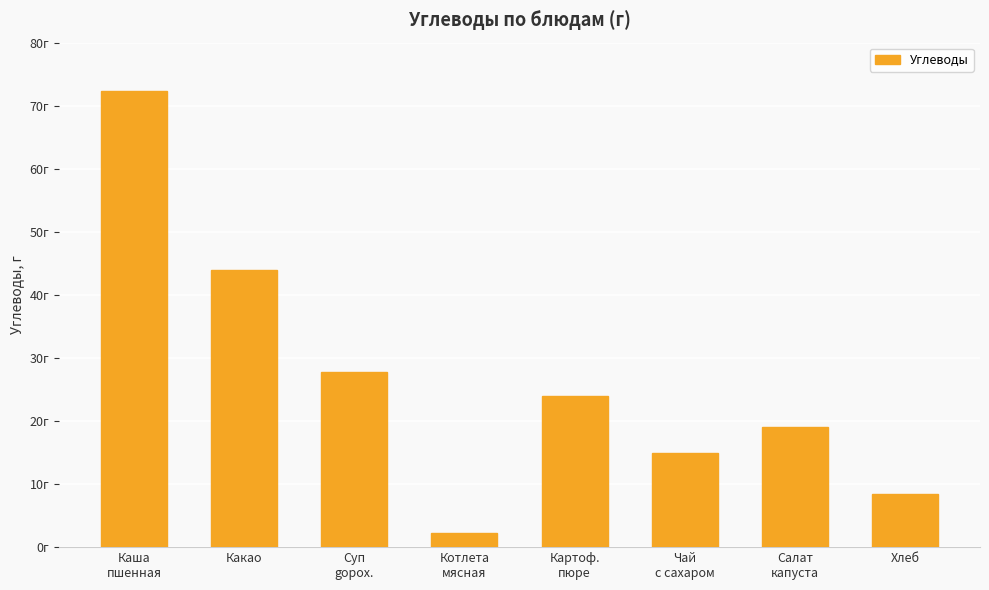

List the labels in order of value, largest first.

Каша
пшенная, Какао, Суп
gорох., Картоф.
пюре, Салат
капуста, Чай
с сахаром, Хлеб, Котлета
мясная